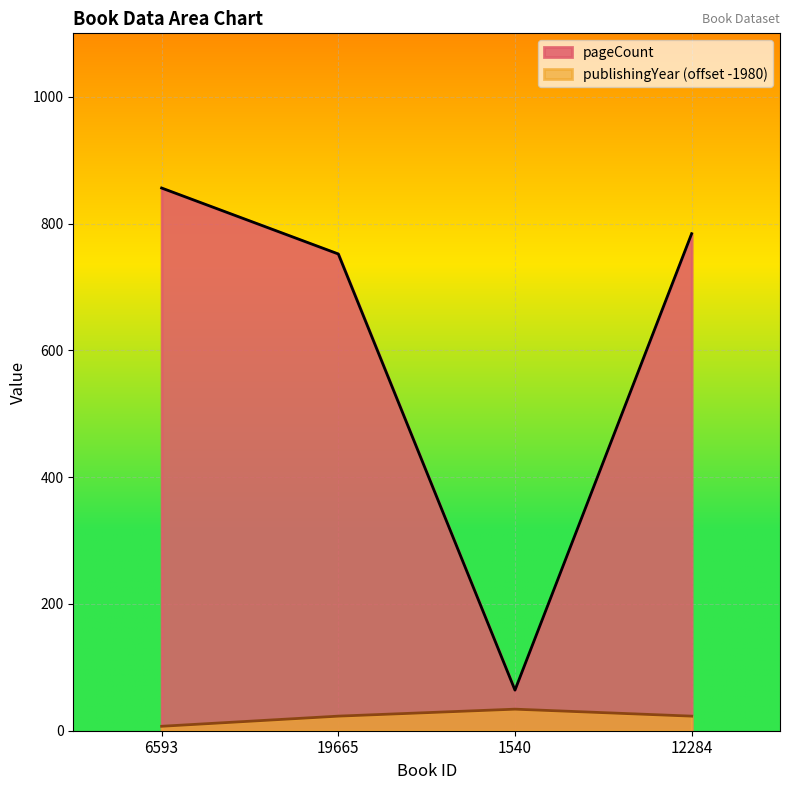

What is the minimum value for publishingYear?

7